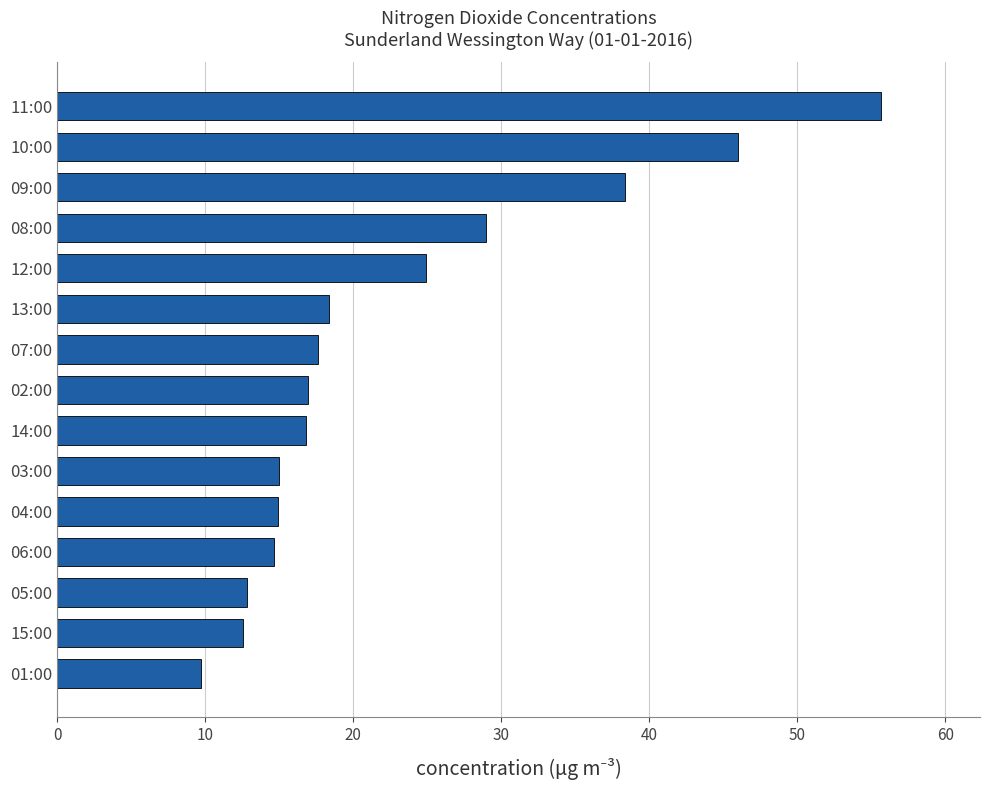

What is the ratio of the value at 03:00 to the value at 07:00?

0.9